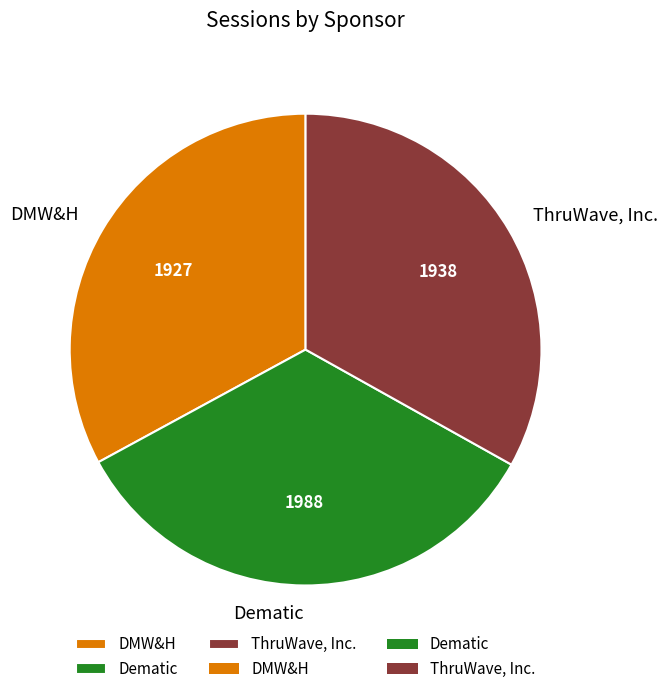

Does DMW&H account for over 50% of the chart?

No